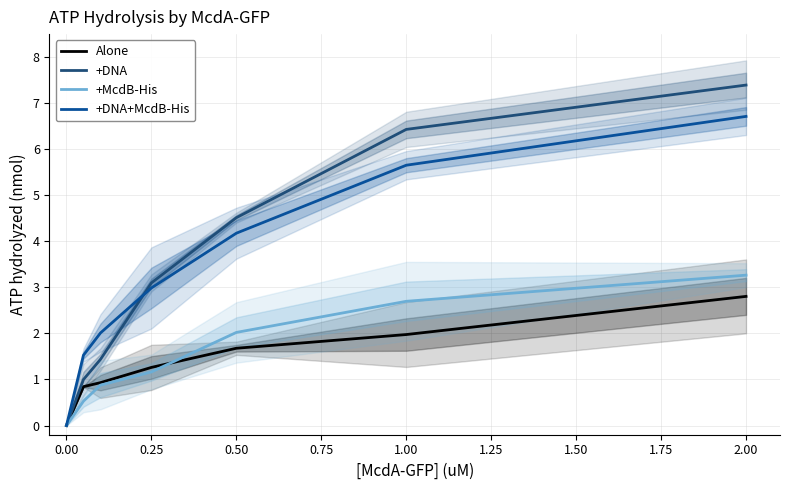

Reading left to right, list all the values displayed in this chart.

Alone: 0.0	0.8	0.9	1.3	1.7	2.0	2.8
+DNA: 0.0	1.0	1.4	3.1	4.5	6.4	7.4
+McdB-His: 0.0	0.5	0.9	1.2	2.0	2.7	3.3
+DNA+McdB-His: 0.0	1.5	2.0	3.0	4.2	5.7	6.7